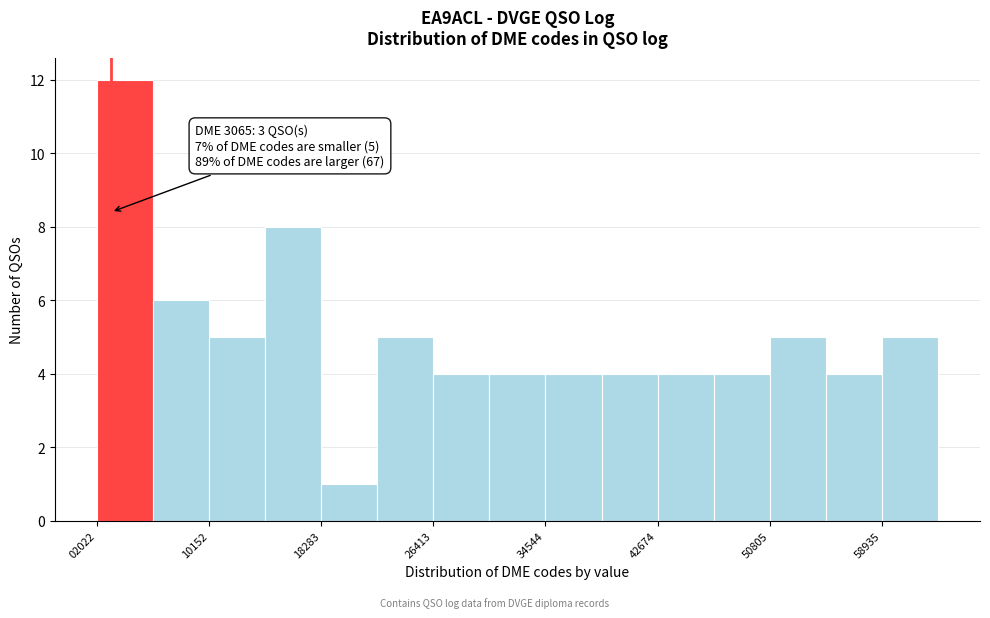

Which range on the x-axis has the tallest bar?

2000 to 6000